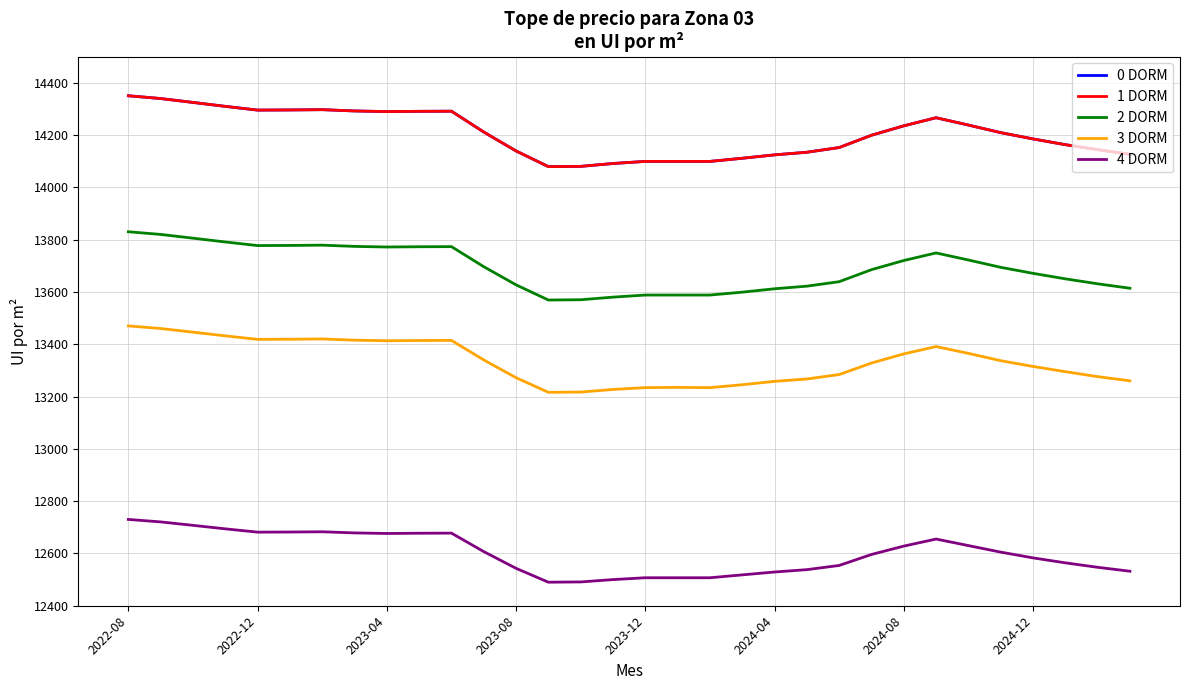

Does the chart display data point markers on the line(s)?

No